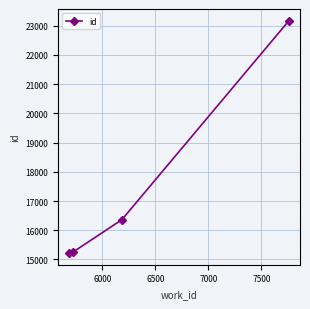

What is the sum of all values?

70016